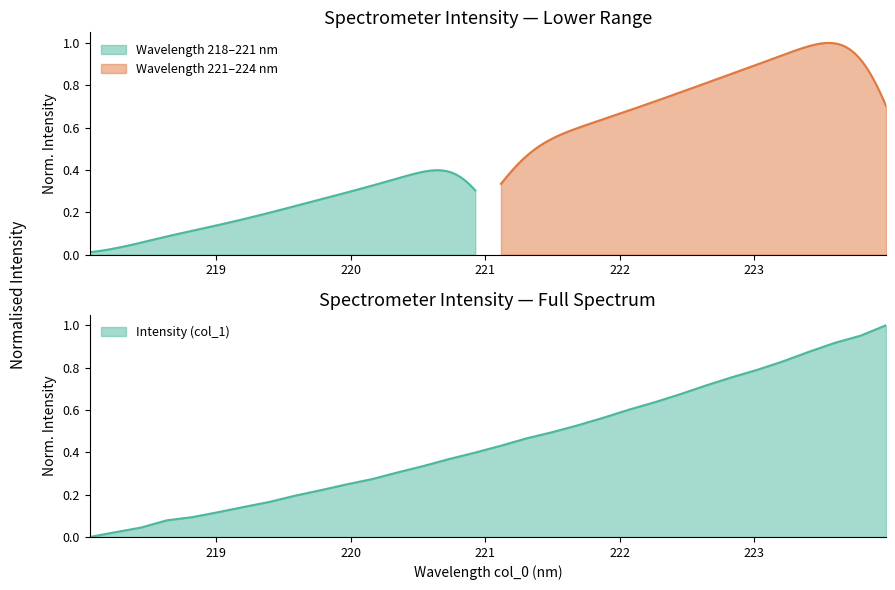

What is the difference between the second highest and minimum values?

1.0